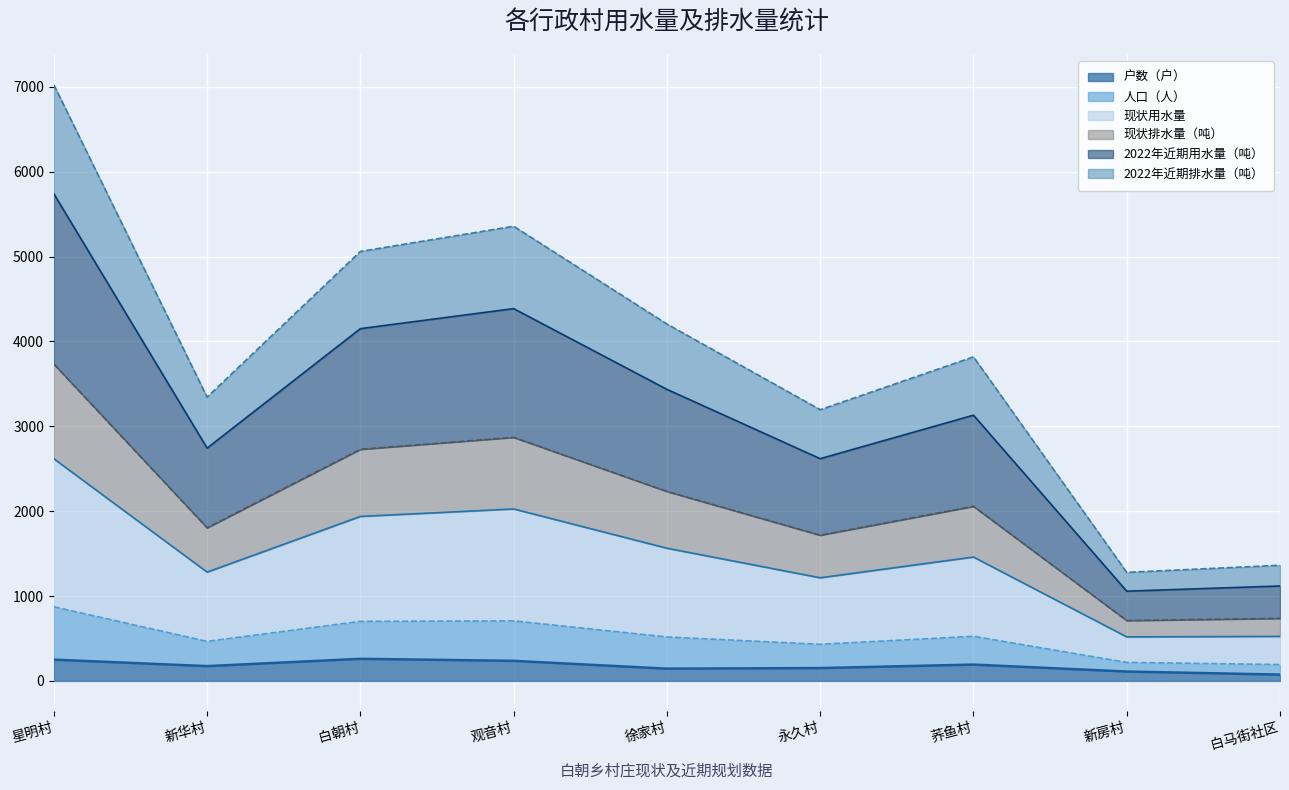

At which category does 现状用水量 reach its first local peak?

观音村